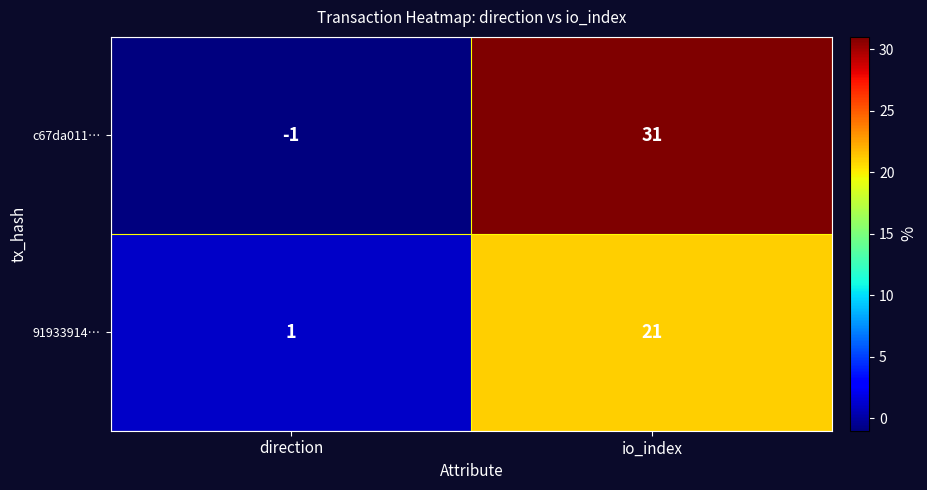

Which series has the widest spread of values?

c67da011…